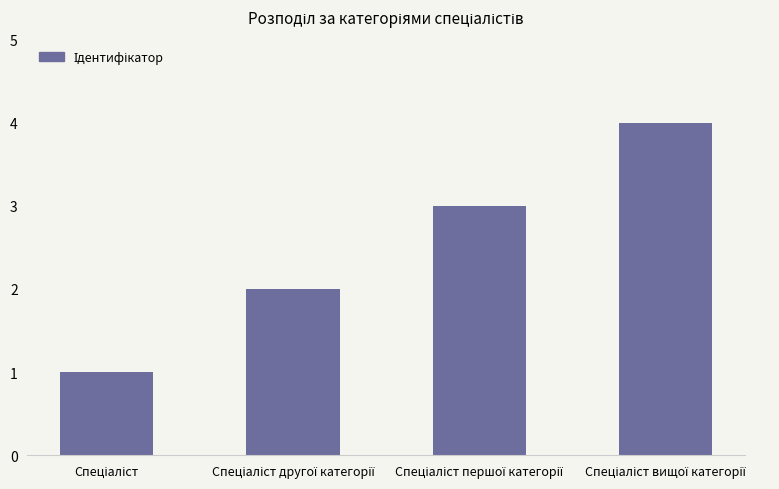

What is the greatest value displayed?

4